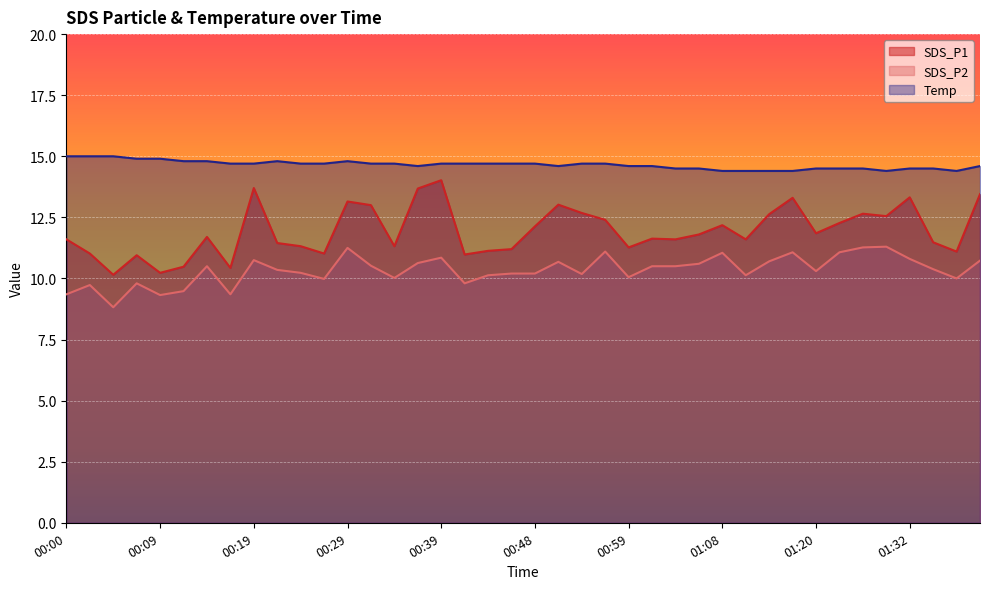

What is the label of the 40th point from the left?

01:40